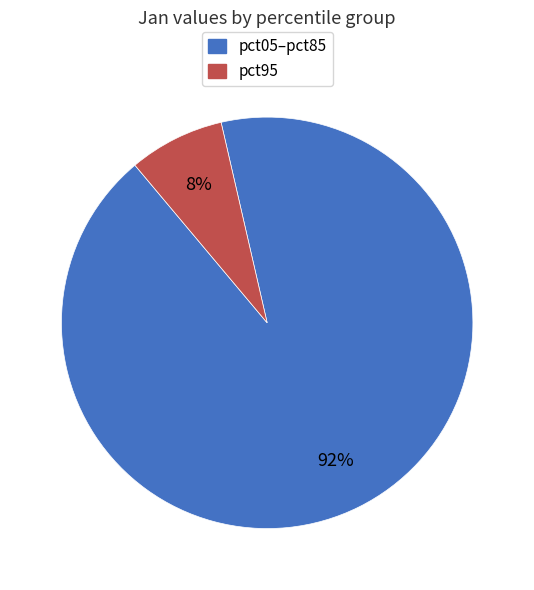

Is there a majority slice in this chart?

Yes